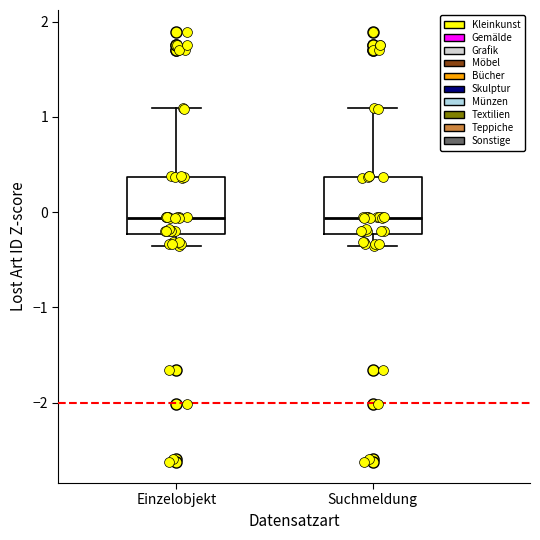

Reading left to right, read every box against the y-axis: the position of its median line, the range the box covers, and the ends of its whiskers. The values are not printed on the chart, so give them approximately, as read against the axis.

Einzelobjekt: median -0.1, box -0.2 to 0.4, whiskers -0.4 to 1.1
Suchmeldung: median -0.1, box -0.2 to 0.4, whiskers -0.4 to 1.1